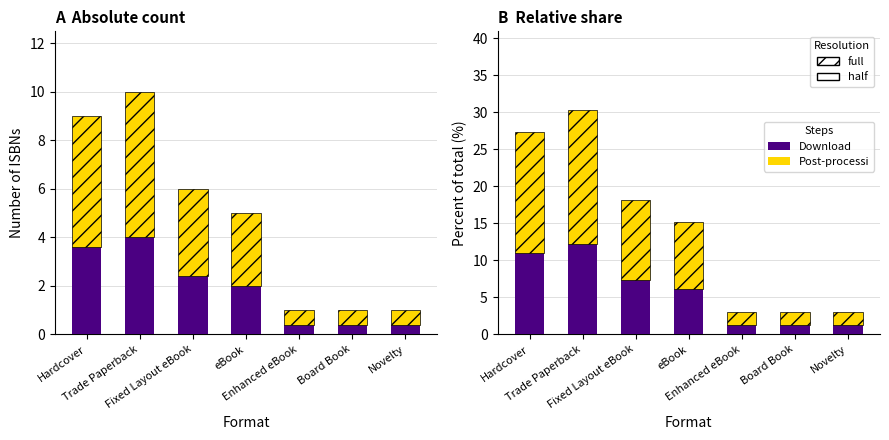

Rank the series at Enhanced eBook from highest to lowest value.

Post-processi, Download, Top portion, Bottom portion